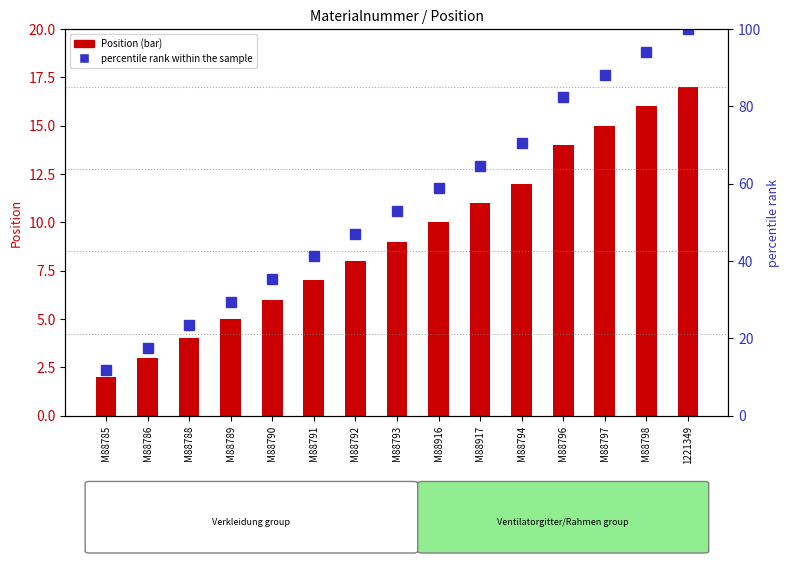

At which category does the chart reach its peak across all series?

1221349